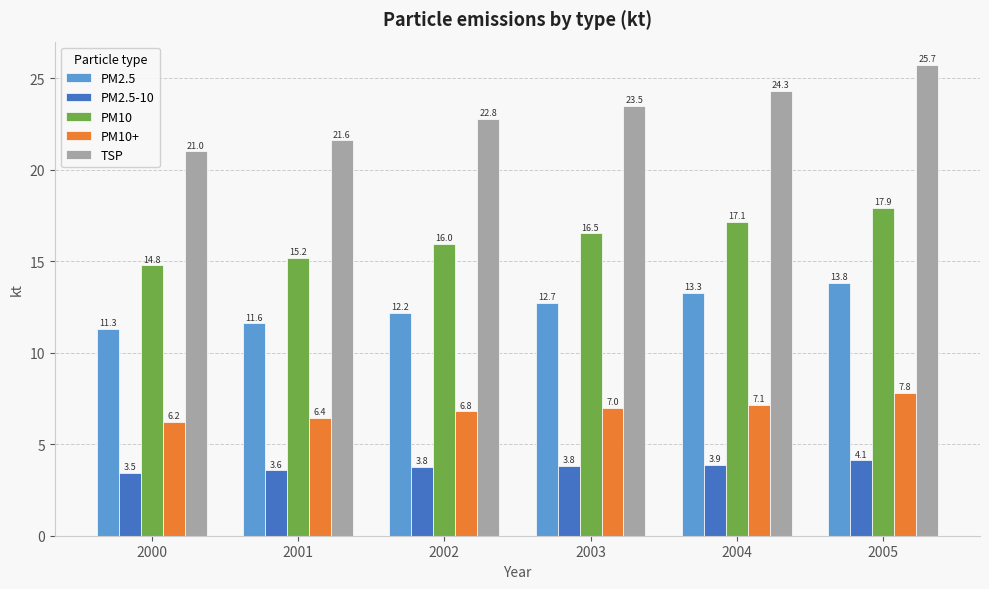

What is the difference between the PM2.5 values at 2002 and 2003?

0.5